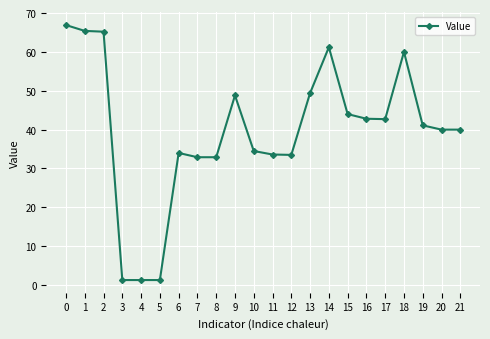

What is the sum of all values?

872.8